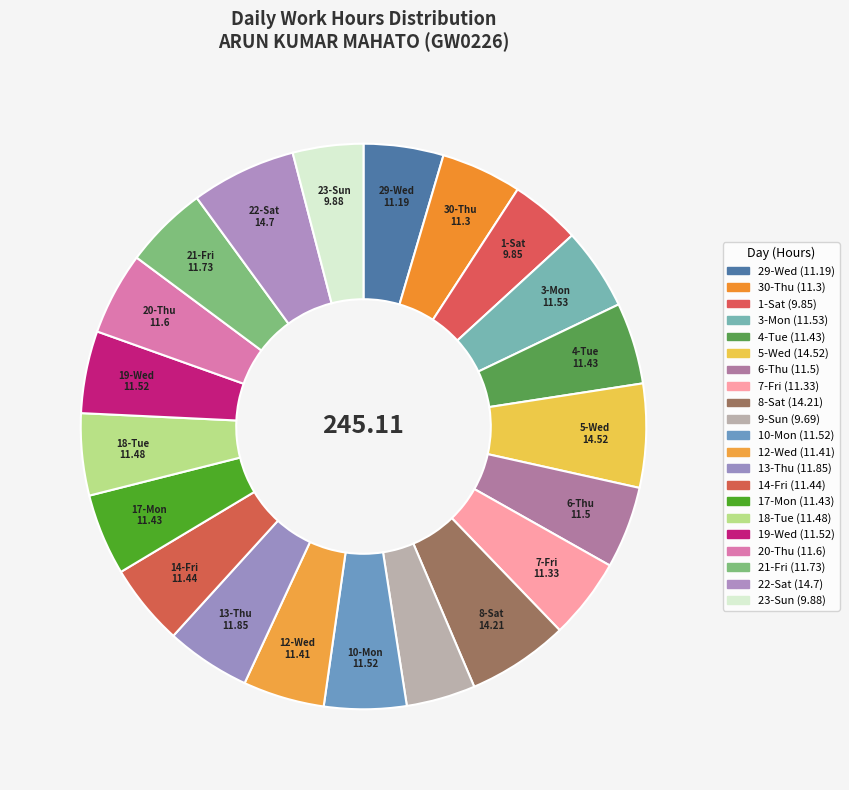

What is the ratio of the value at 14-Fri to the value at 17-Mon?

1.0